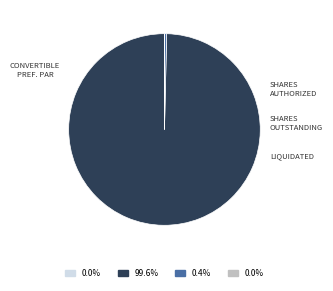

Does any single category account for the majority?

Yes